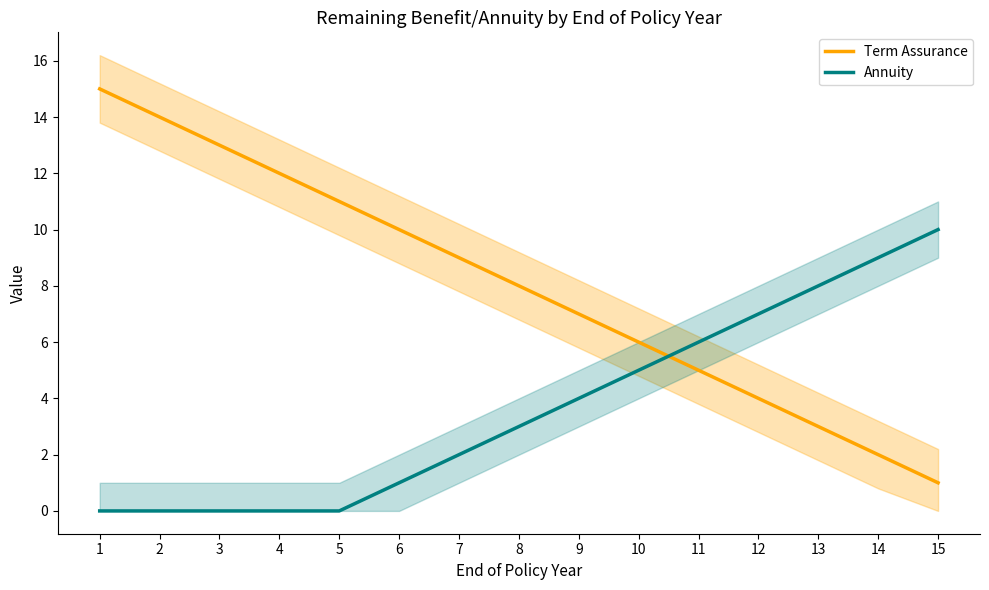

At which category does the chart reach its peak across all series?

1